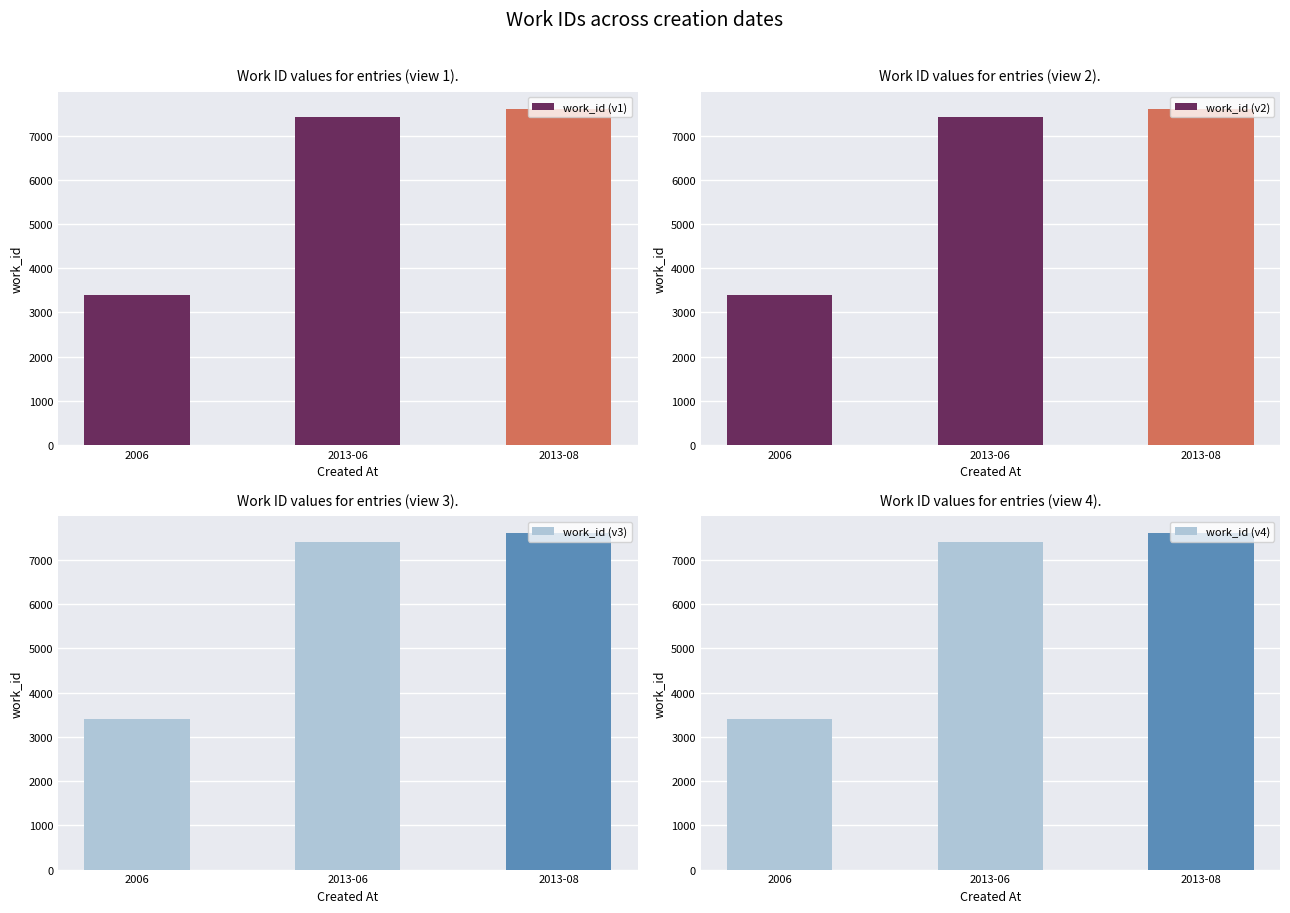

How many series are shown in this chart?

4